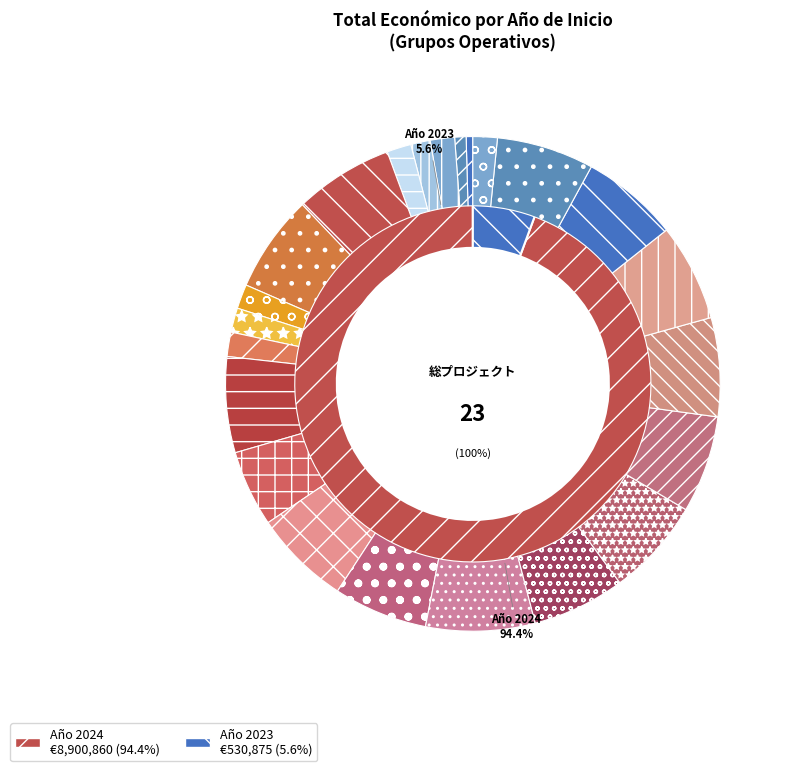

The 20 slice represents 1% of the pie. True or false?

False